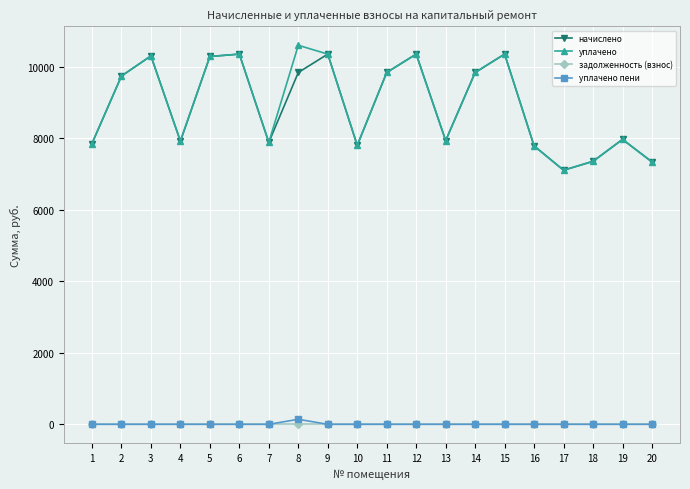

What is the greatest value displayed?

10597.0